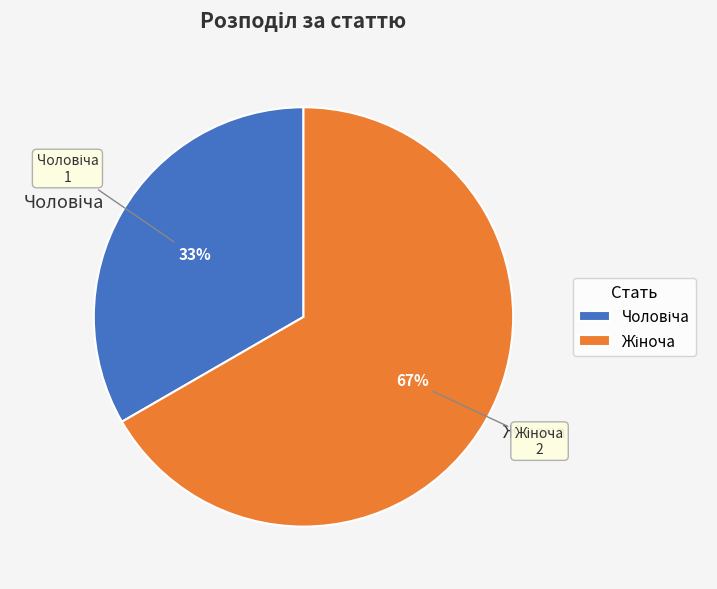

Is there a majority slice in this chart?

Yes